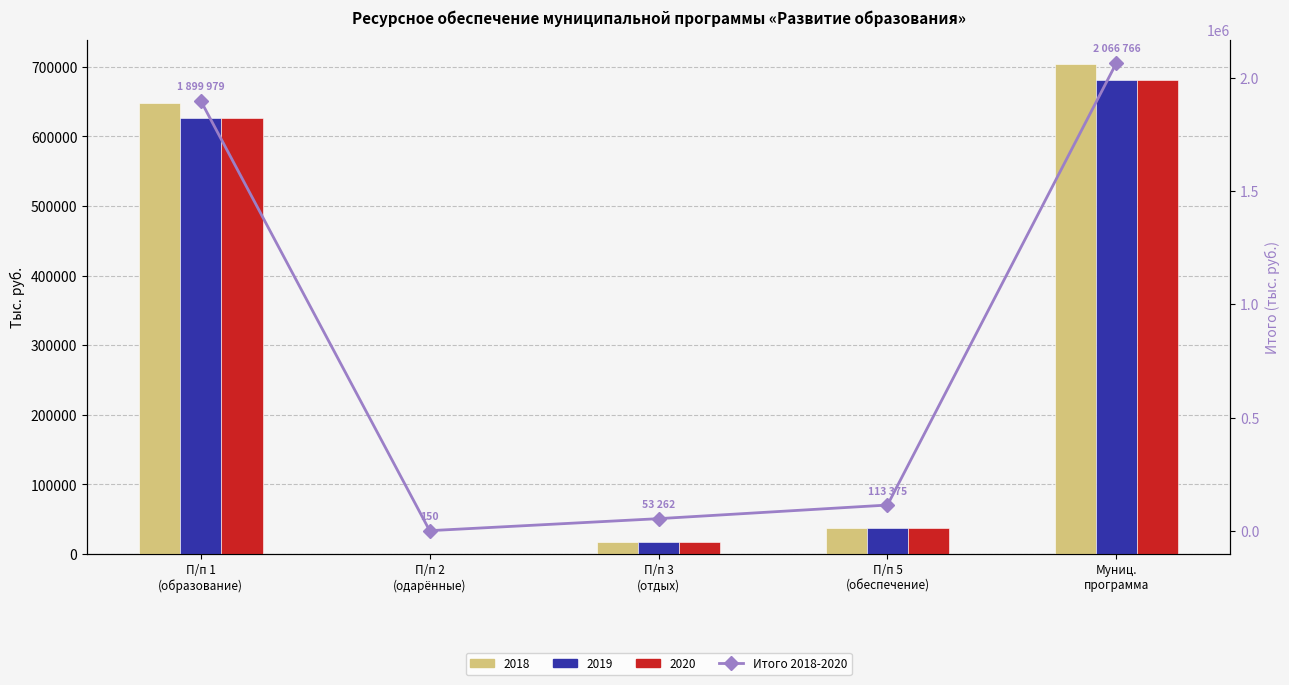

Is it true that the value at П/п 3
(отдых) is 53262.0?

True